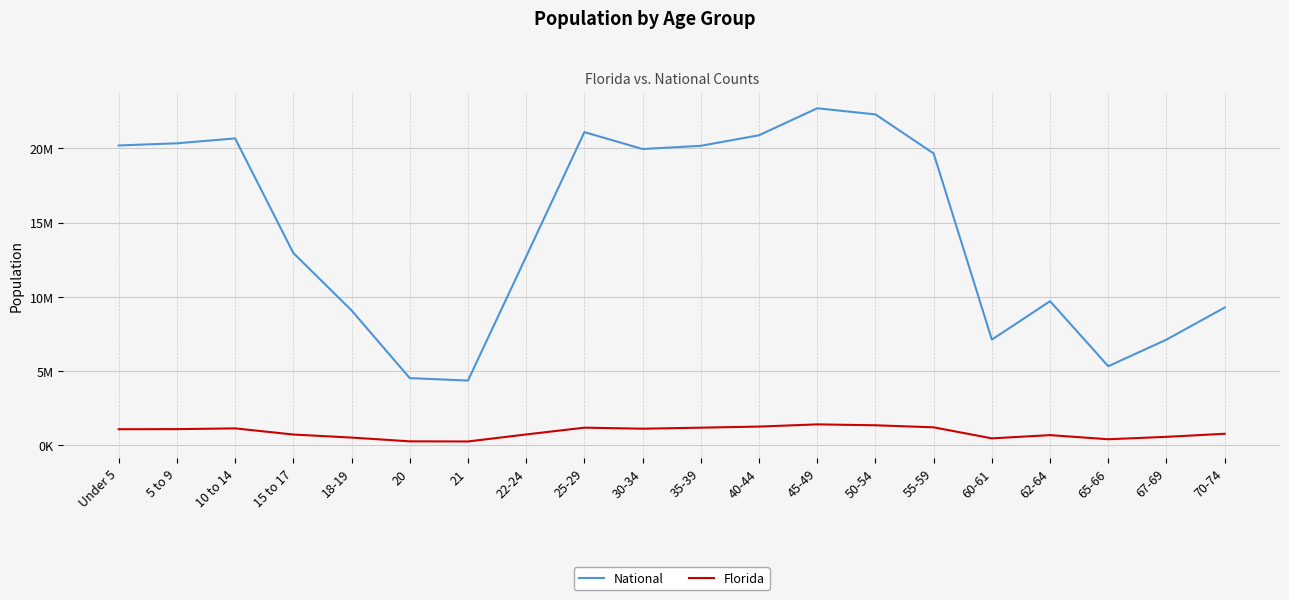

Which series has the largest range (max minus min)?

National